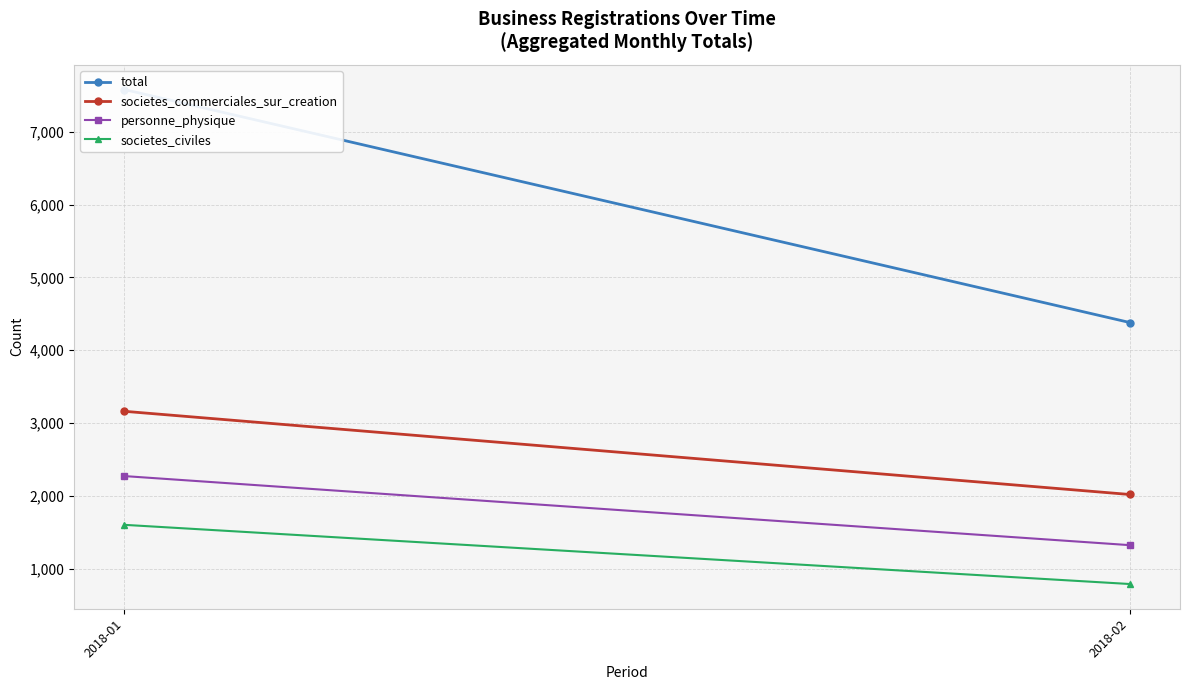

What is the lowest value of the societes_civiles series?

787